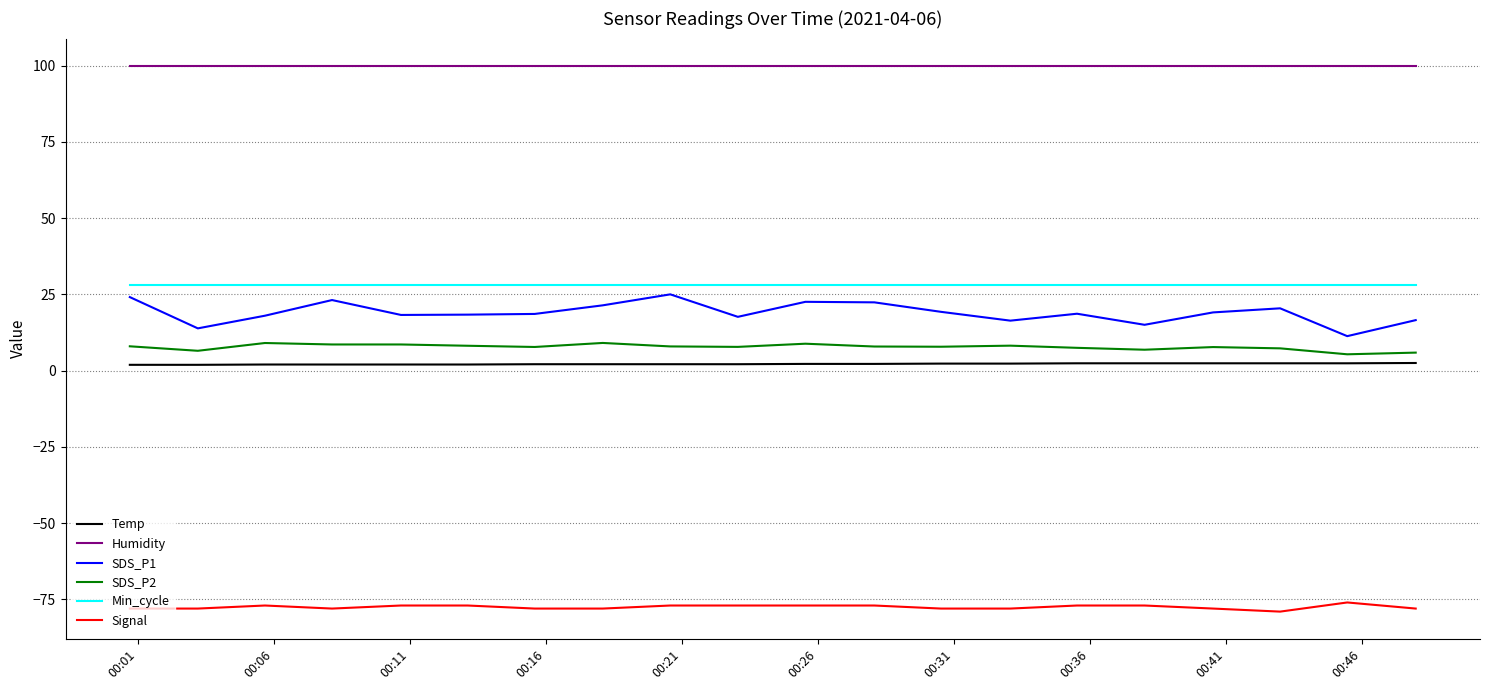

What is the greatest value displayed?

99.9